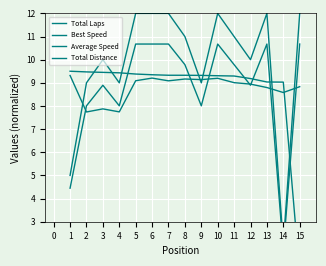

Which series has the largest range (max minus min)?

Total Laps